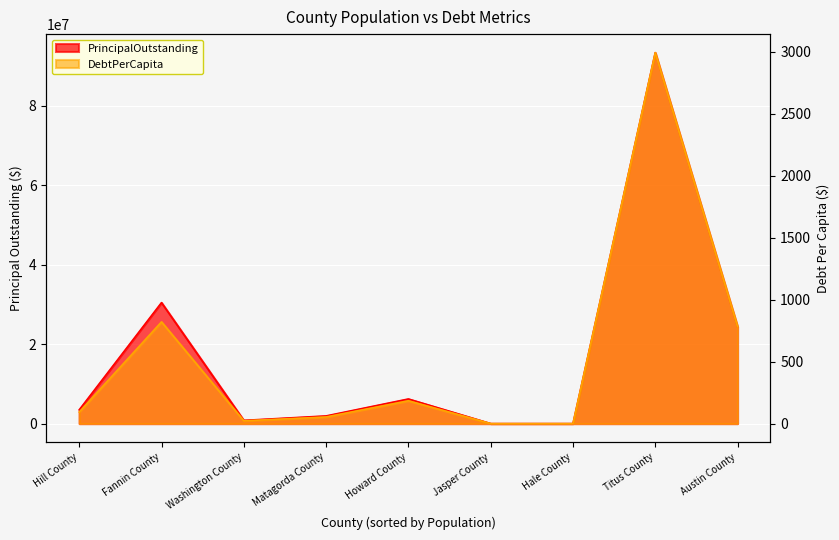

How many values in DebtPerCapita are above zero?

7